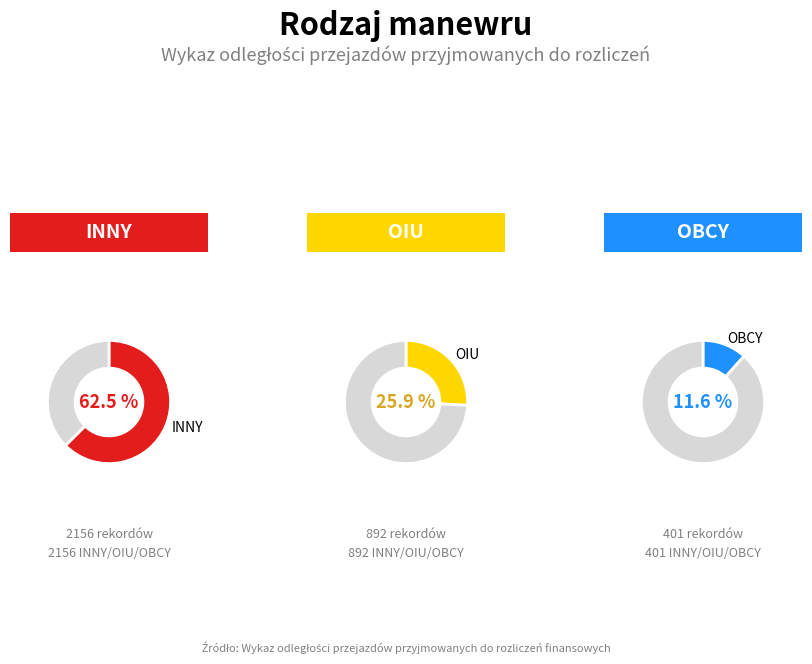

How many slices are in this pie chart?

3